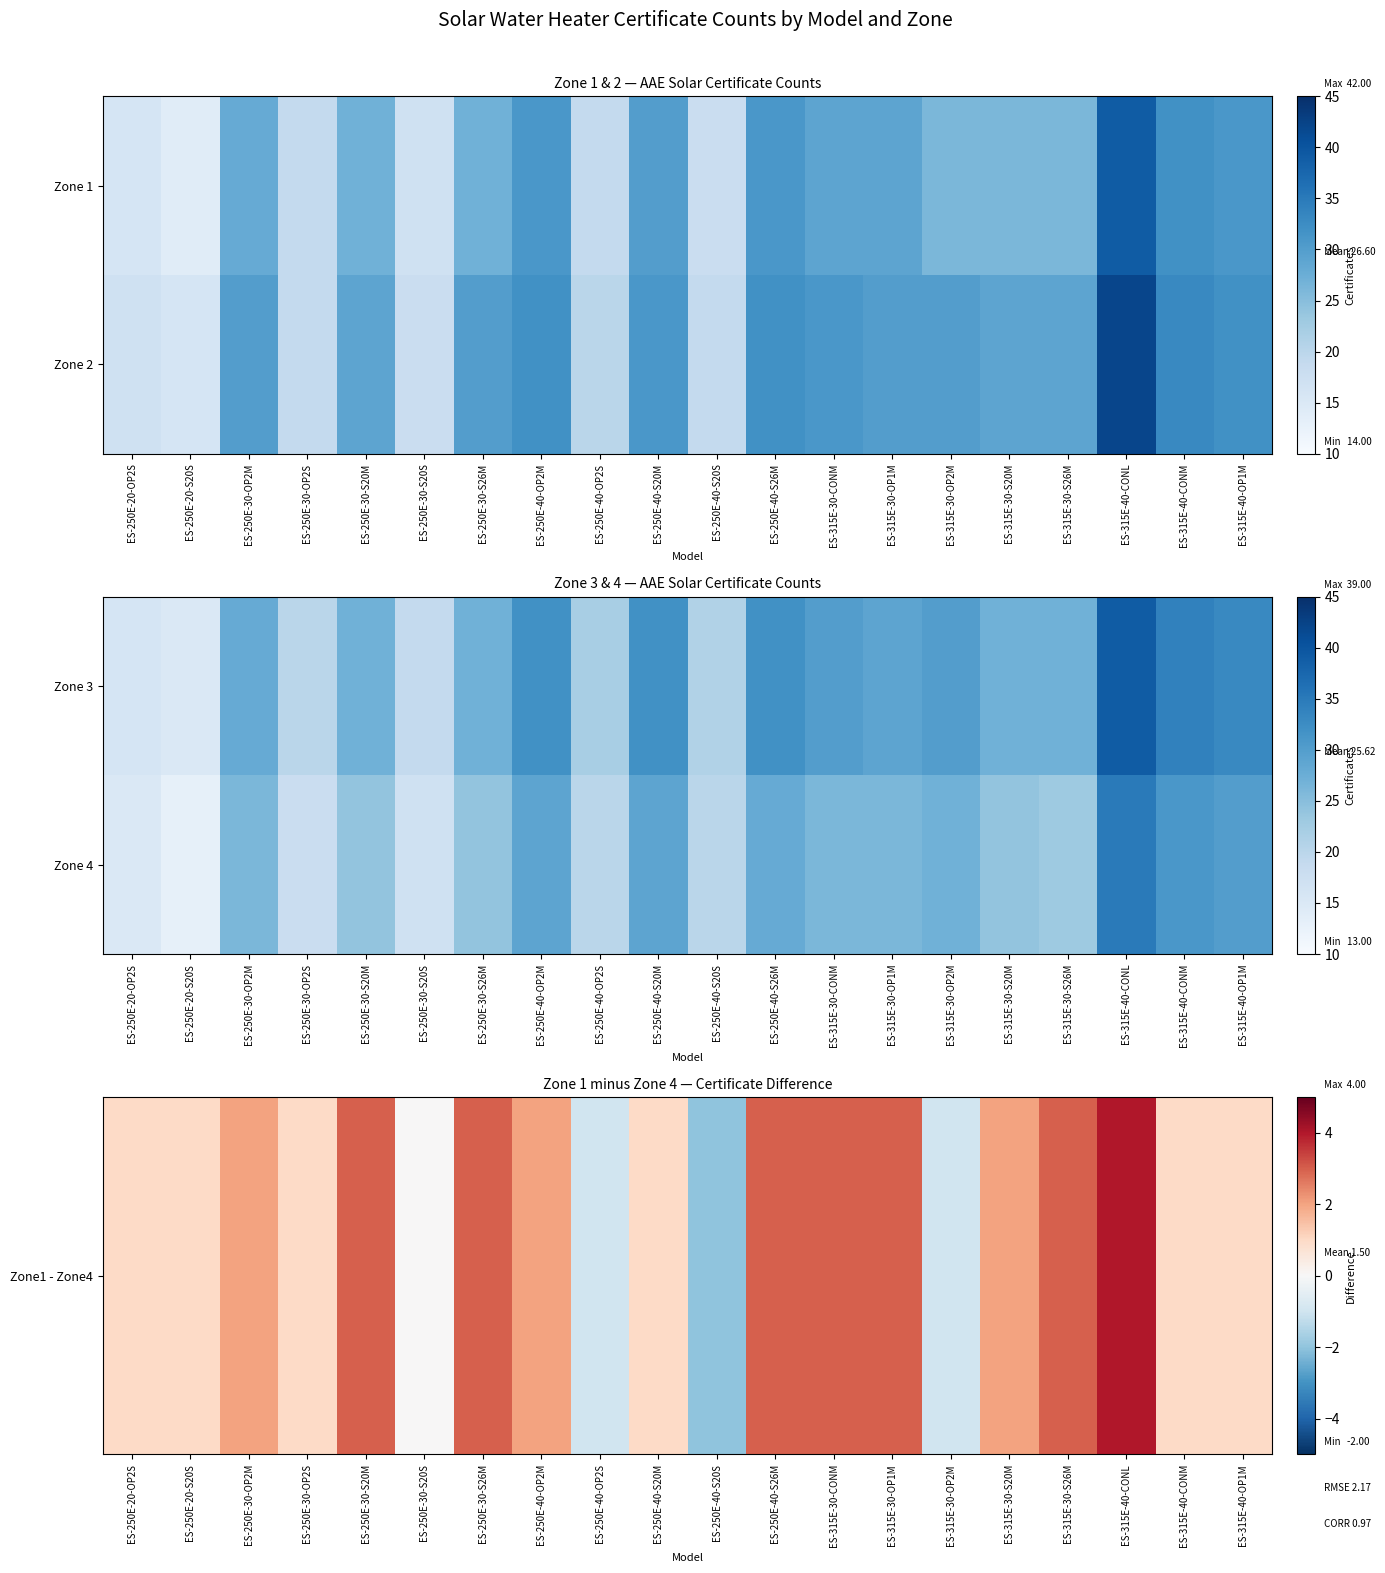

What is the sum of all Zone 4 values?

485